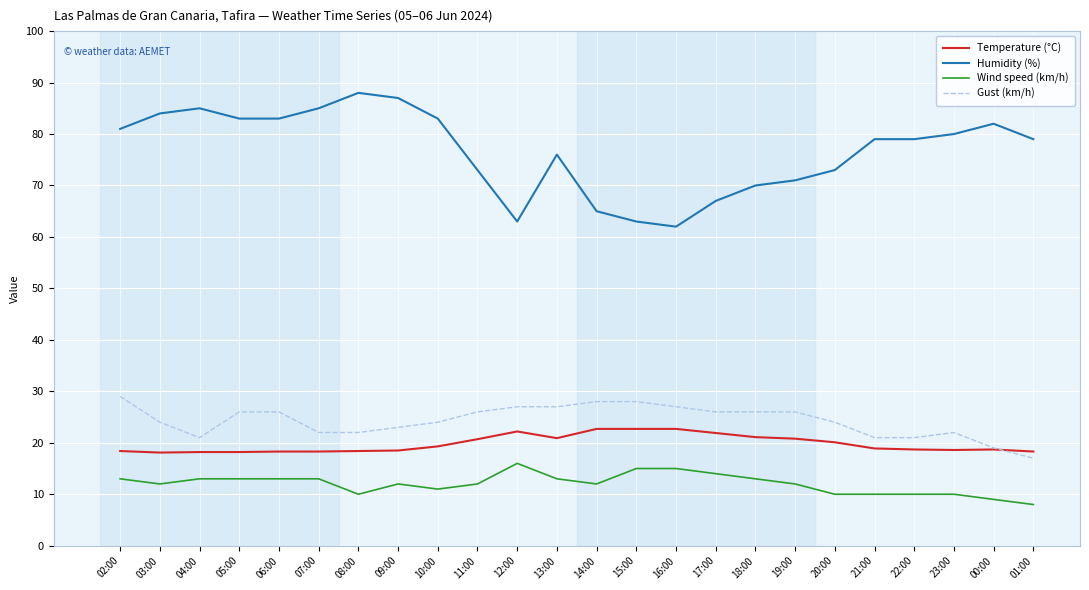

True or false: Wind speed (km/h) and Gust (km/h) cross at least once.

False